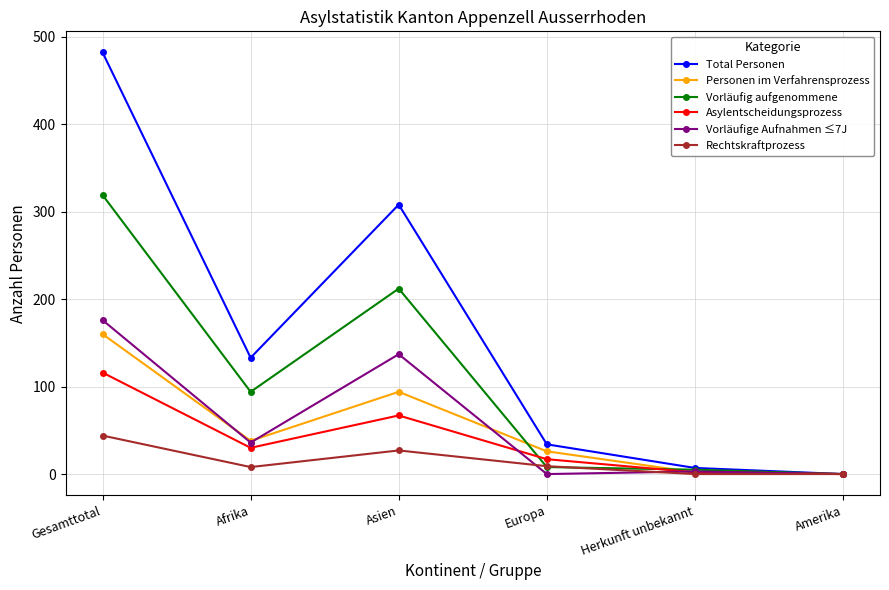

What is the approximate value of Asylentscheidungsprozess at Asien?

67